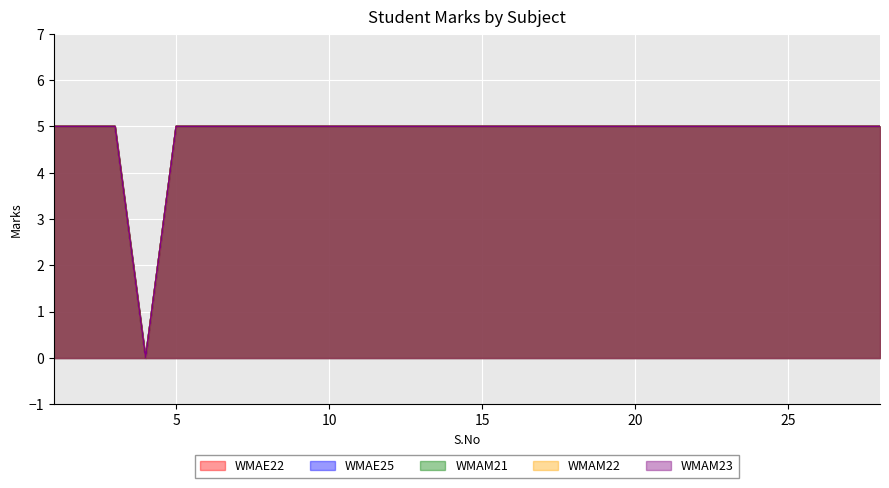

Rank the series at 21 from lowest to highest value.

WMAE22, WMAE25, WMAM21, WMAM22, WMAM23